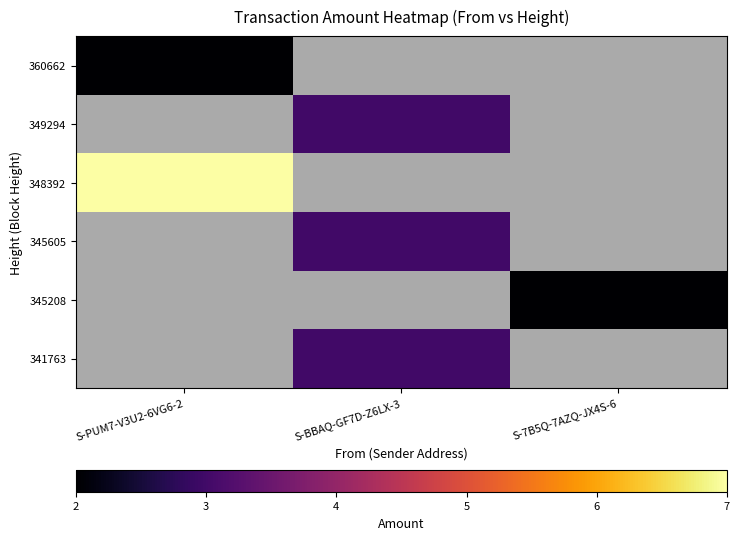

Count the number of data series in this chart.

6